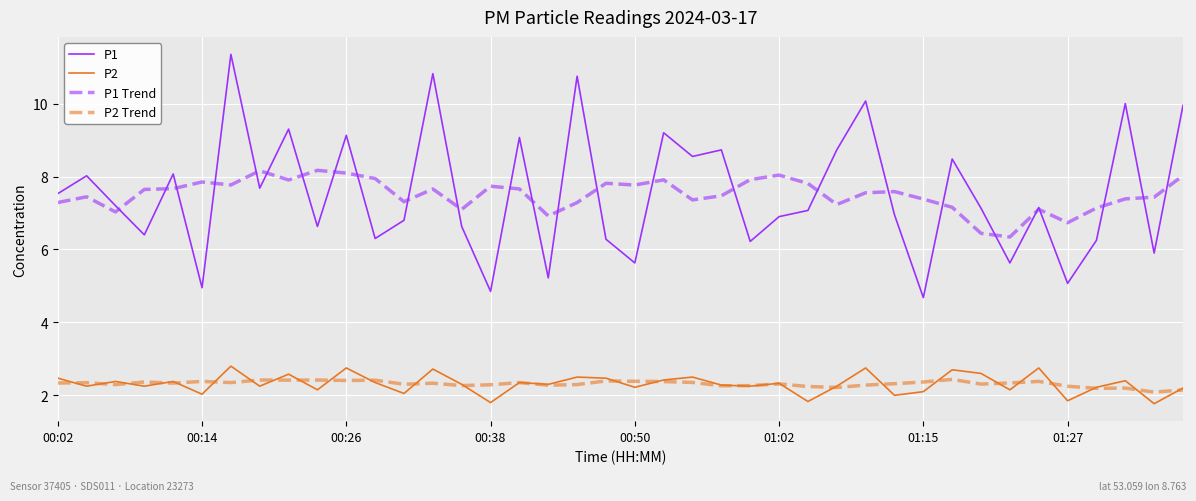

True or false: P1 and P2 Trend cross at least once.

False